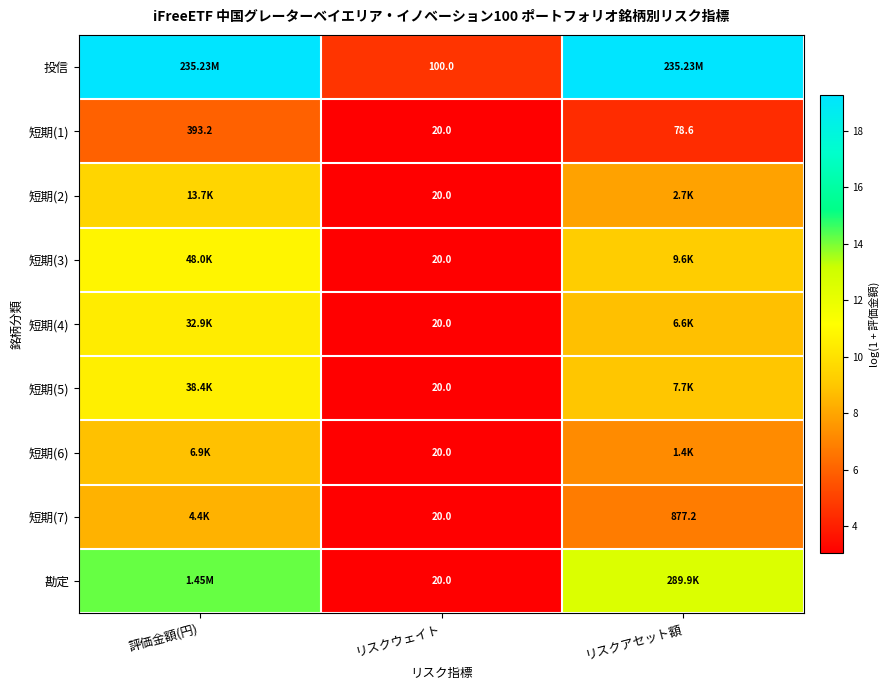

True or false: 投信 has a value of 30.5 at リスクアセット額.

False